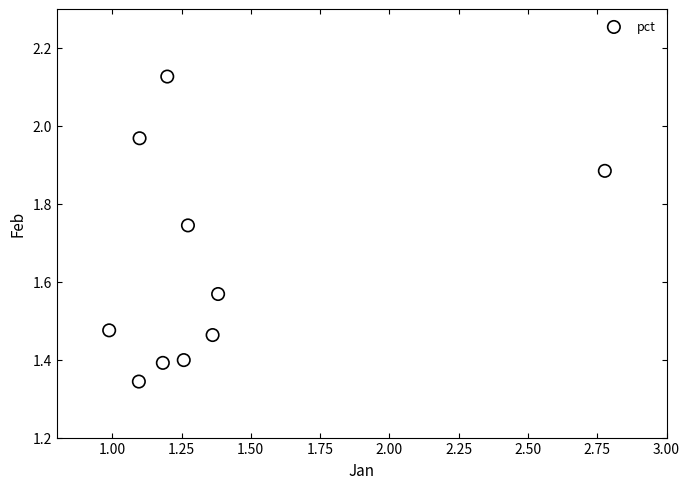

What is the range of Y values (max minus min)?

0.8